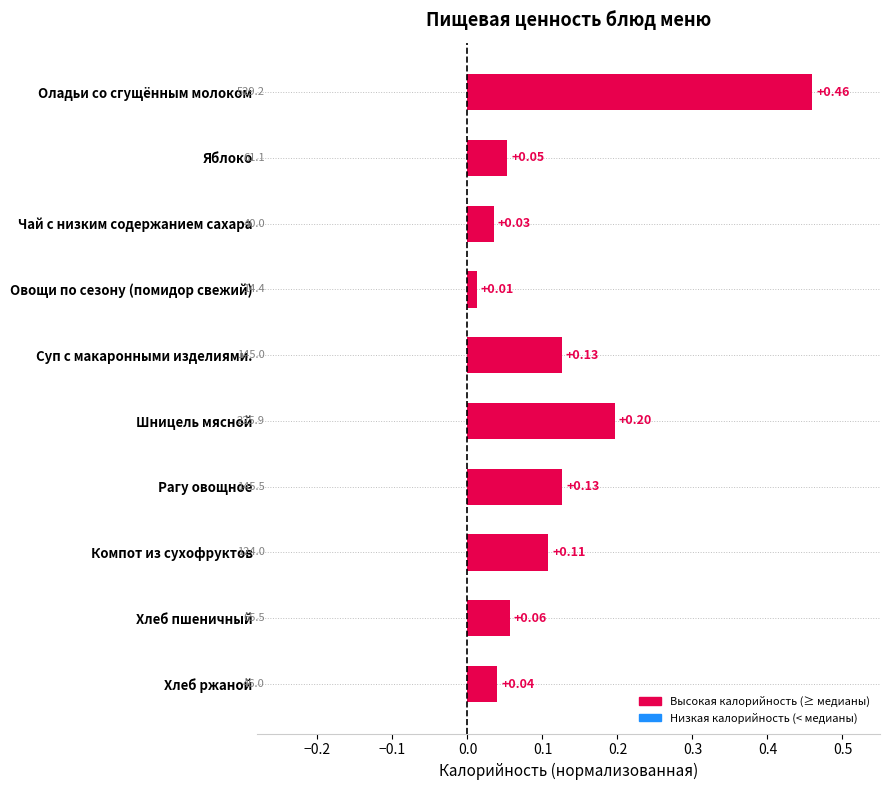

How many bars are there in total?

10